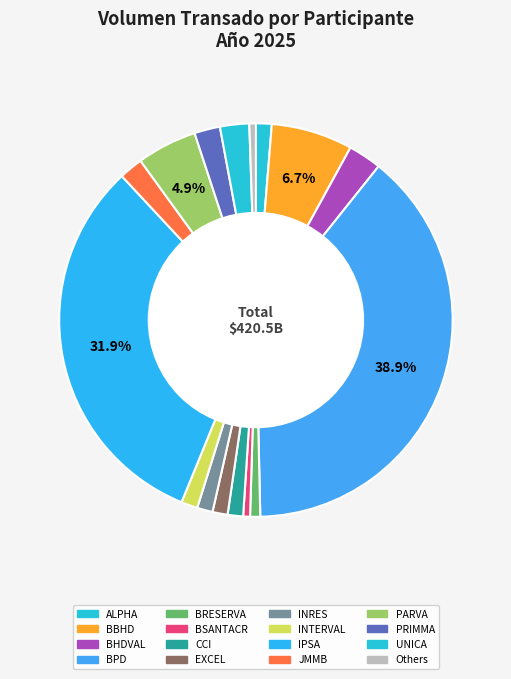

How many slices are in this pie chart?

16